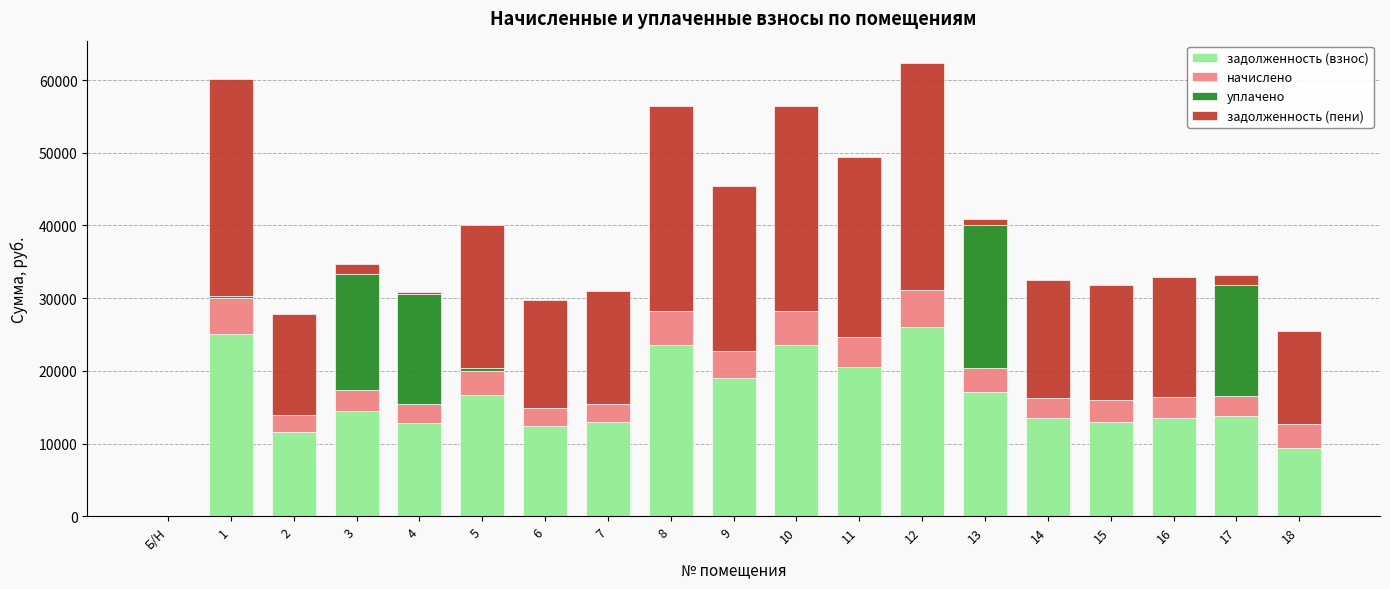

What is the highest value of the задолженность (взнос) series?

25988.2